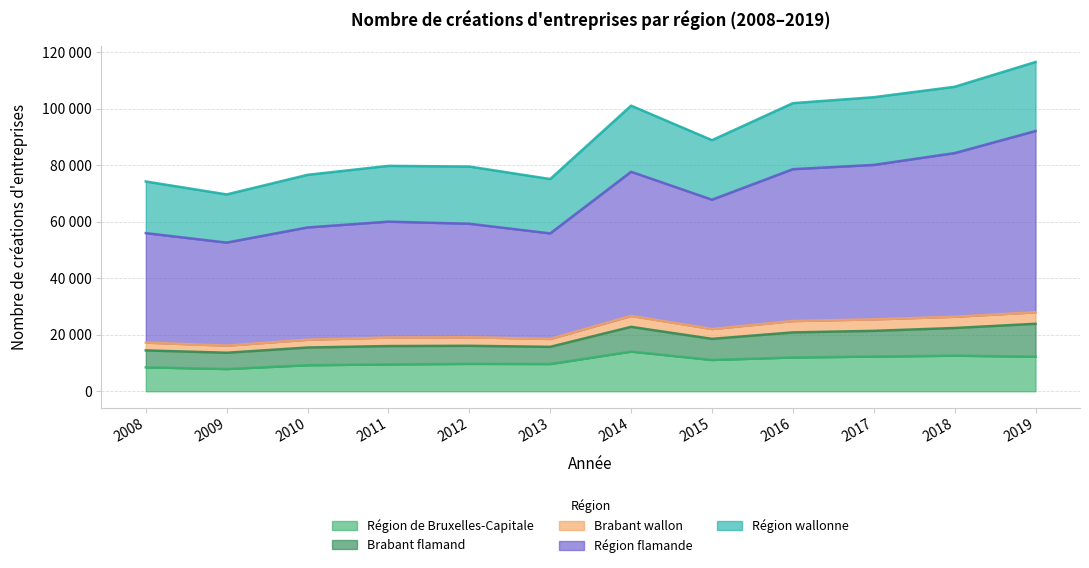

At which label does Région de Bruxelles-Capitale first exceed 11060?

2014